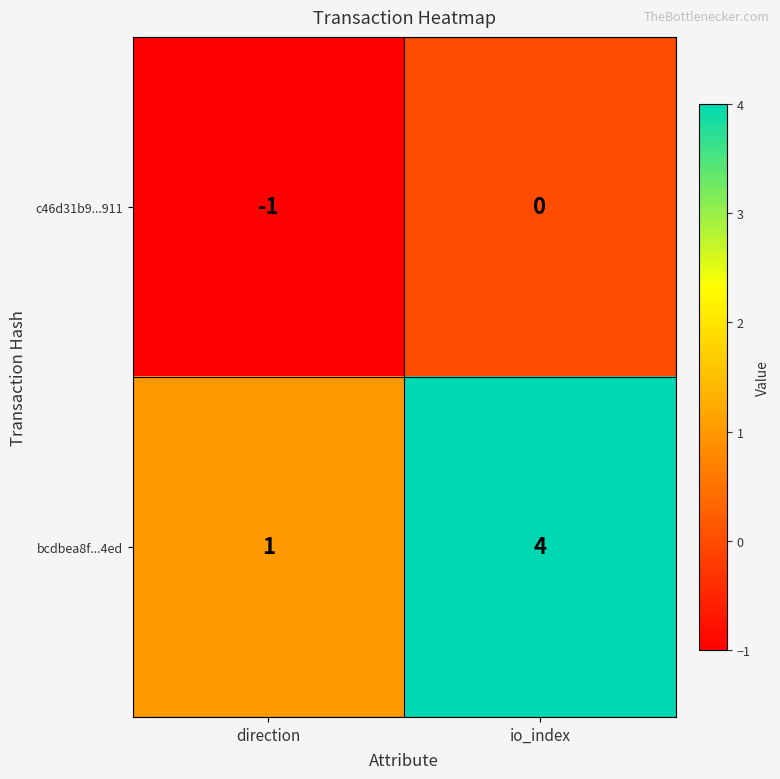

Reading right to left, transcribe all the data shown in this chart.

c46d31b9...911: io_index=0	direction=-1
bcdbea8f...4ed: io_index=4	direction=1